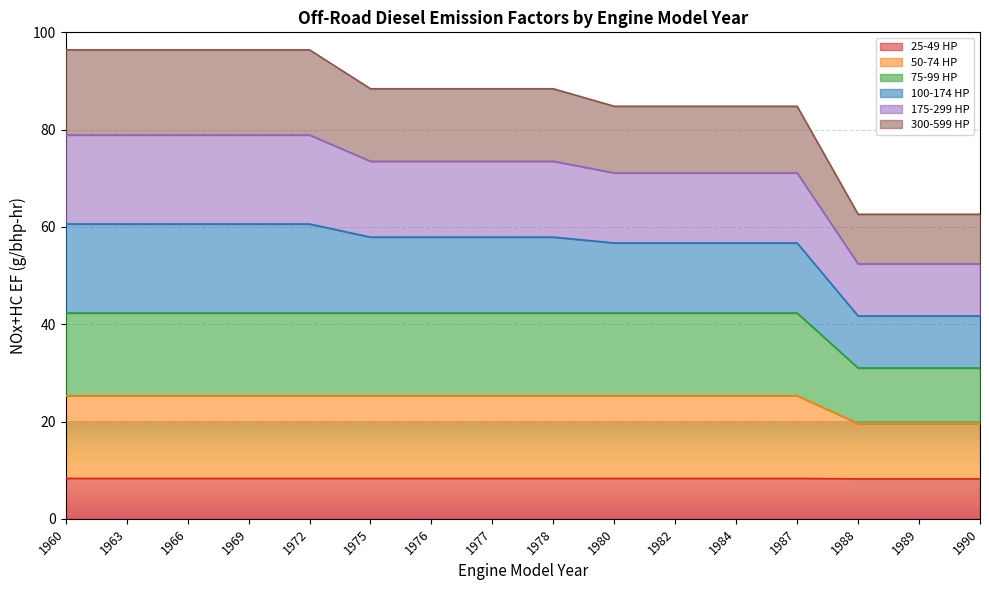

At which label does 75-99 HP first exceed 25?

1960